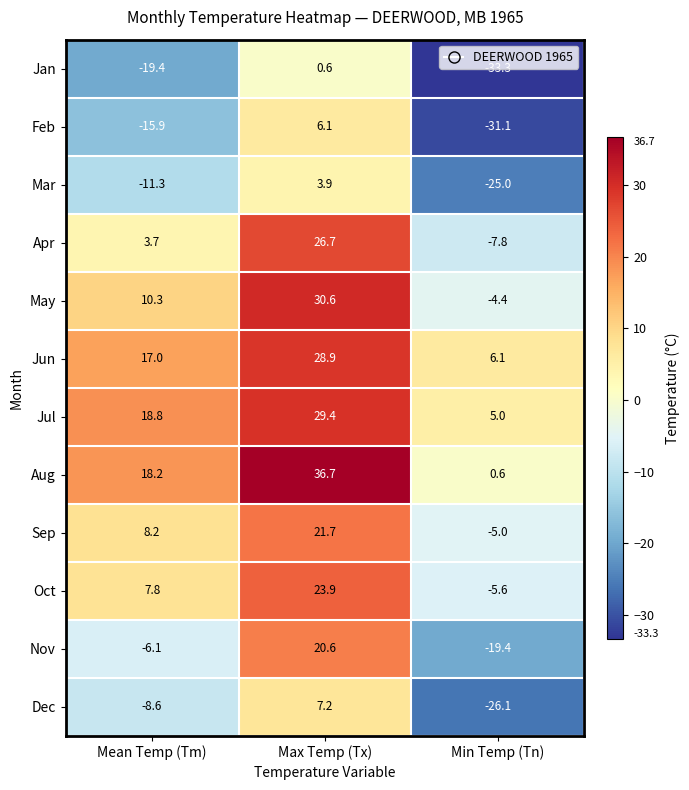

Which category has the highest value across all series?

Max Temp (Tx)